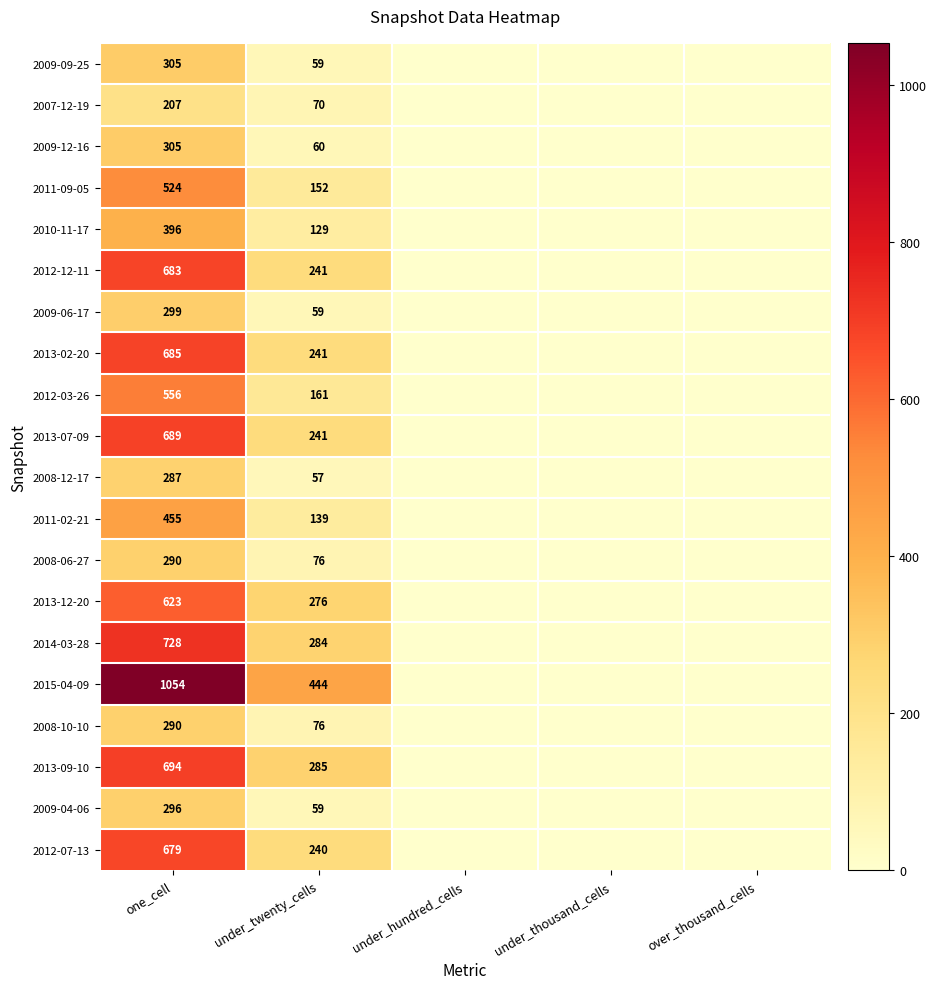

The 2011-09-05 series shows 524 at one_cell. True or false?

True